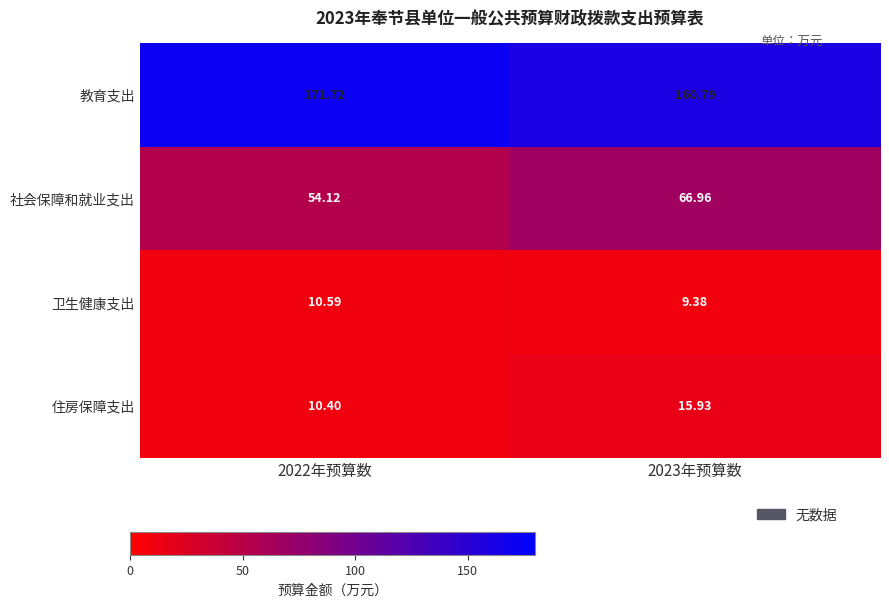

Rank the series by their maximum value, from highest to lowest.

教育支出, 社会保障和就业支出, 住房保障支出, 卫生健康支出